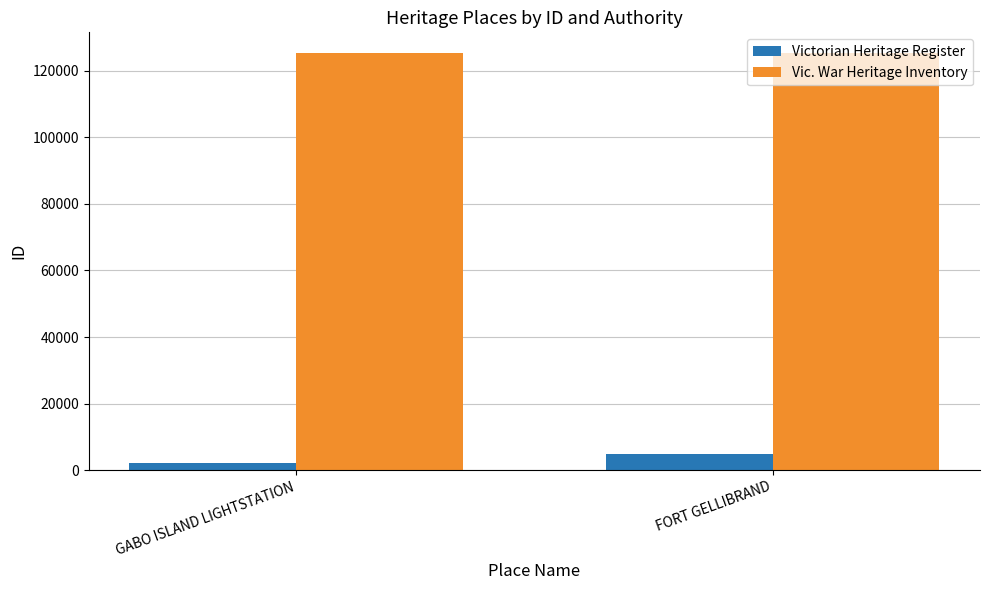

What is the greatest value displayed?

125286